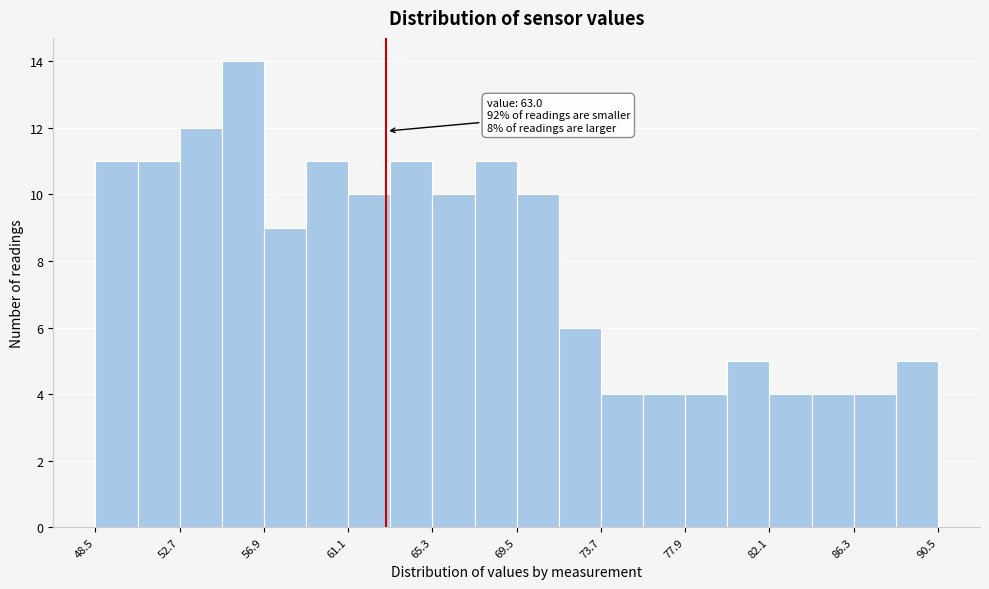

Which range on the x-axis has the tallest bar?

54.8 to 56.9